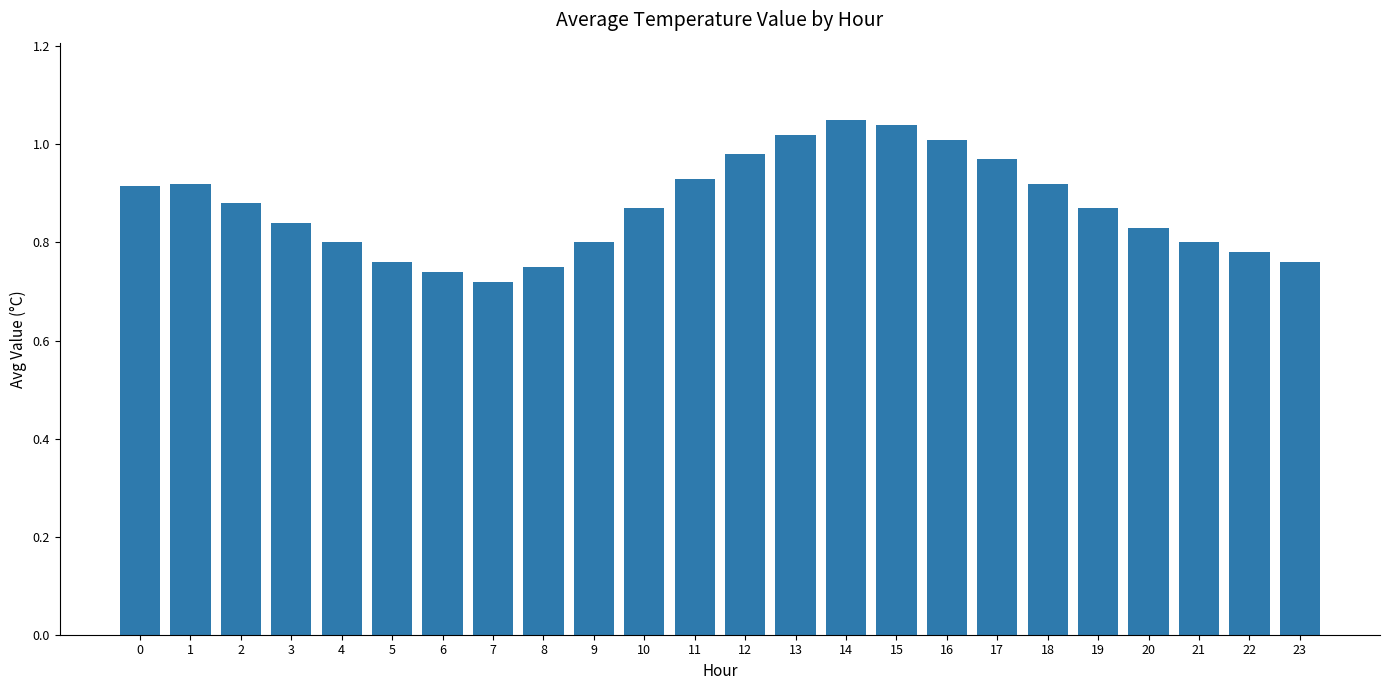

Between 21 and 12, which is larger?

12